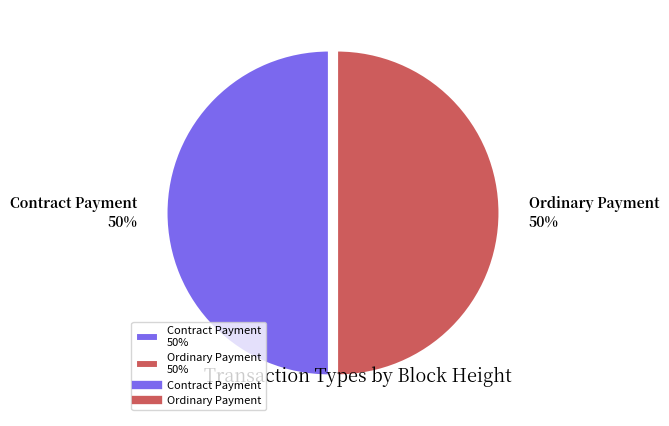

Is the sum of Ordinary Payment 50% and Contract Payment 50% greater than half?

Yes